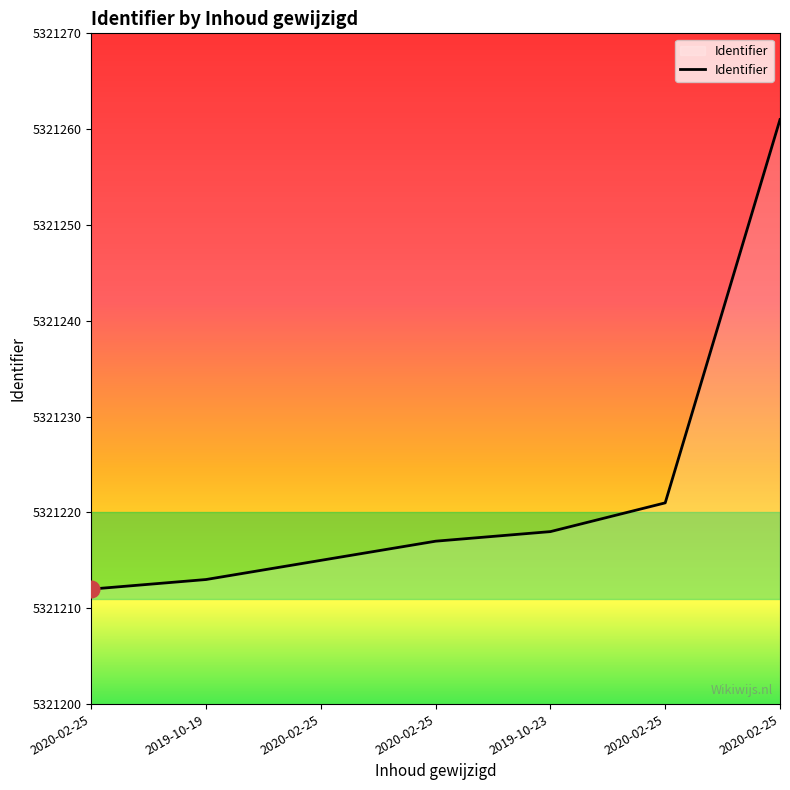

How many values are below 5321217?

3